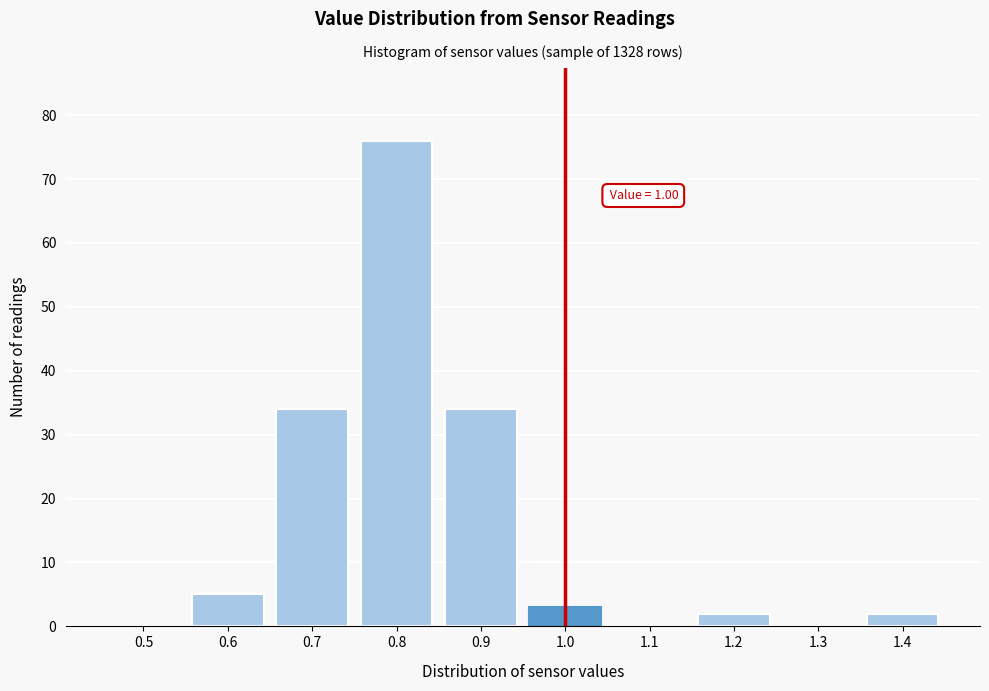

Reading left to right, list all the values displayed in this chart.

0.5=0	0.6=5	0.7=34	0.8=76	0.9=34	1.0=3	1.1=0	1.2=2	1.3=0	1.4=2